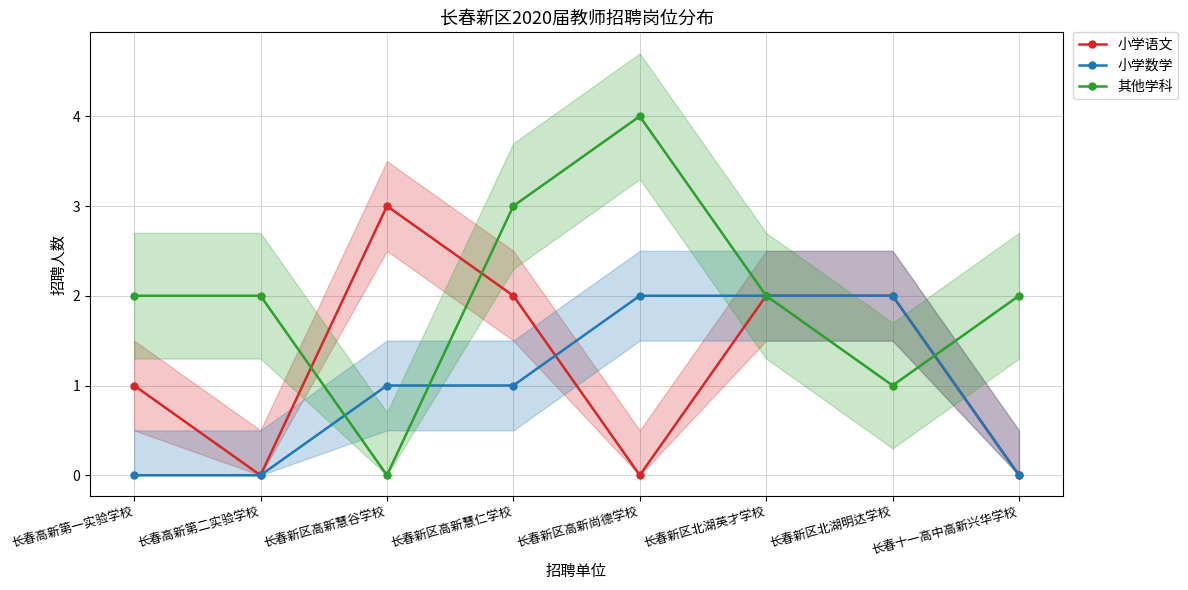

What is the average value of the 小学数学 series?

1